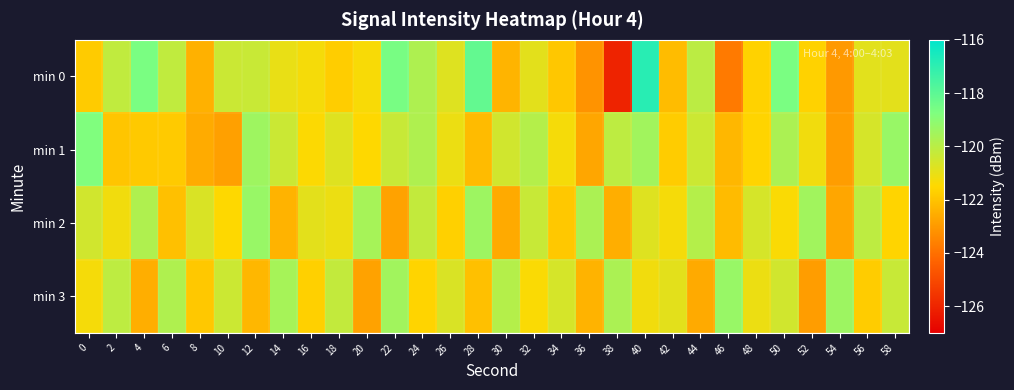

Between 38 and 56, which series saw the biggest shift?

min 0